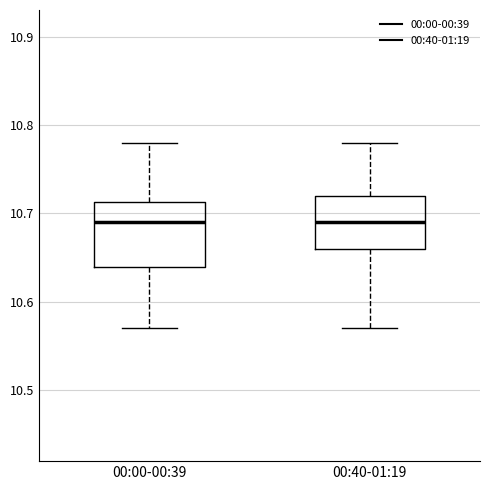

Reading left to right, read every box against the y-axis: the position of its median line, the range the box covers, and the ends of its whiskers. The values are not printed on the chart, so give them approximately, as read against the axis.

00:00-00:39: median 10.69, box 10.64 to 10.71, whiskers 10.57 to 10.78
00:40-01:19: median 10.69, box 10.66 to 10.72, whiskers 10.57 to 10.78